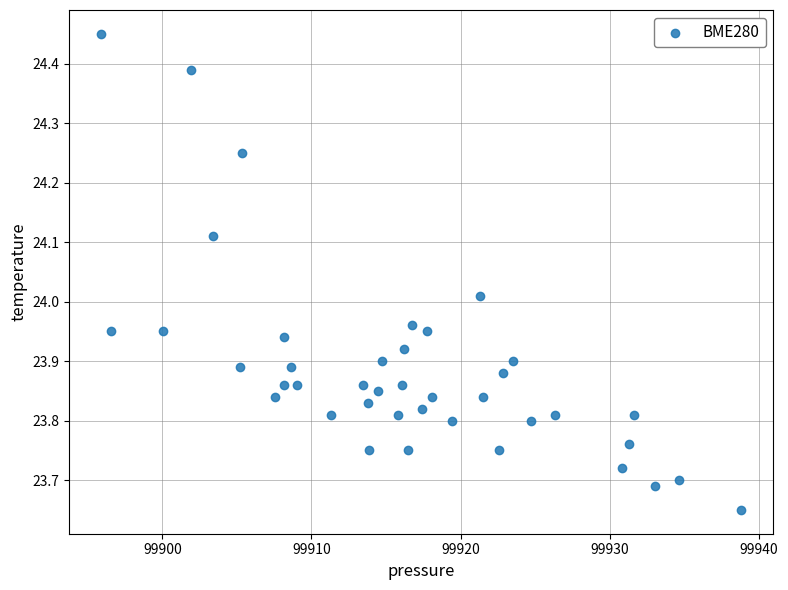

What is the range of X values (max minus min)?

42.9